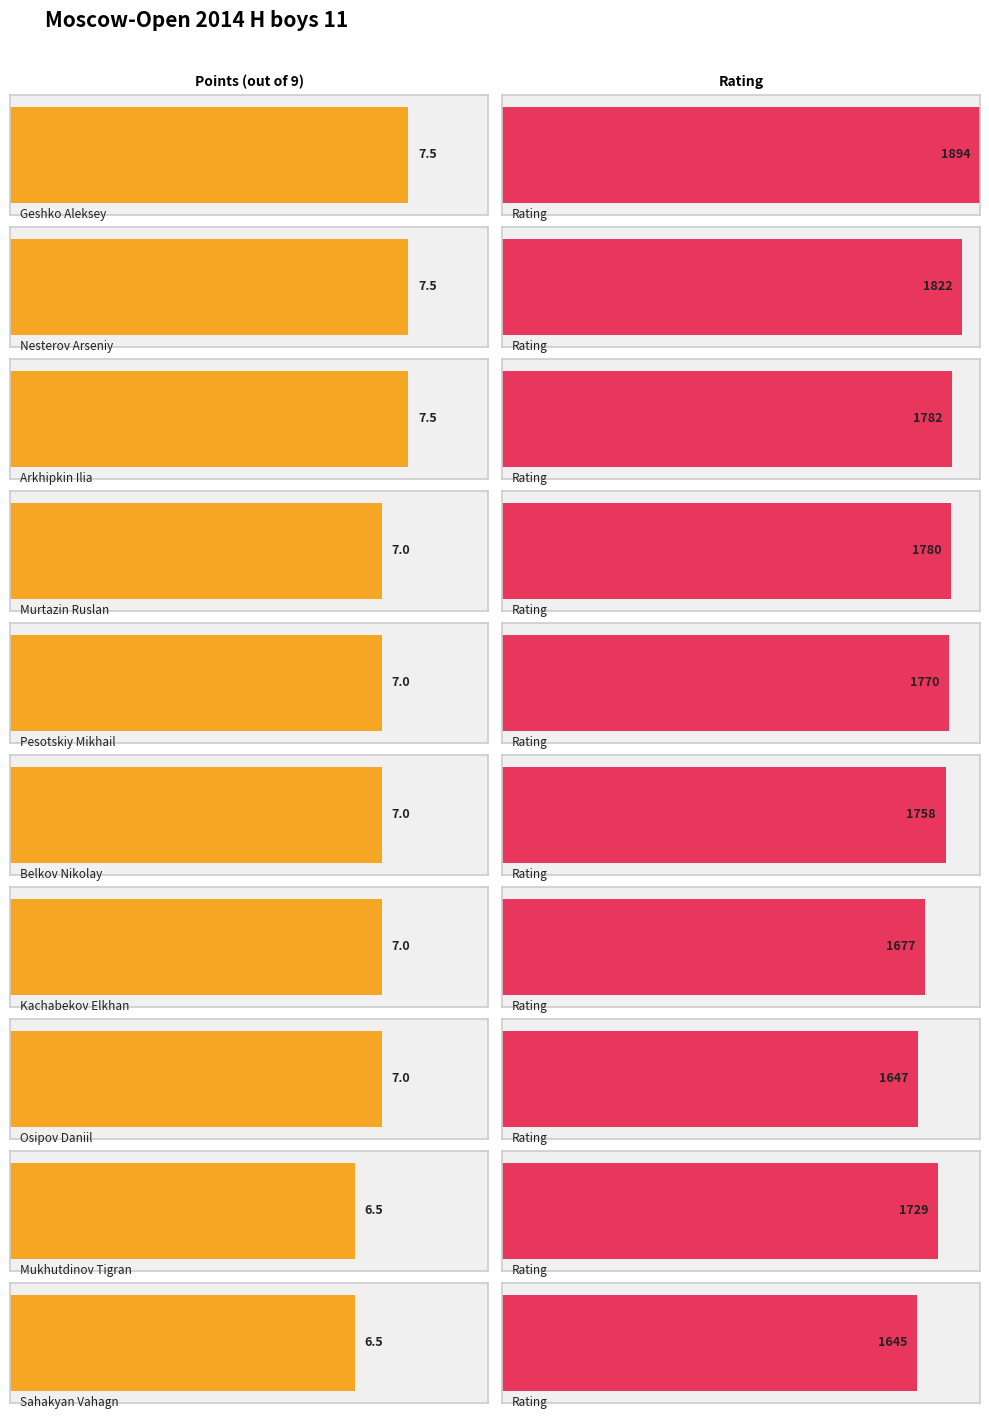

What position from the right is Arkhipkin Ilia?

8